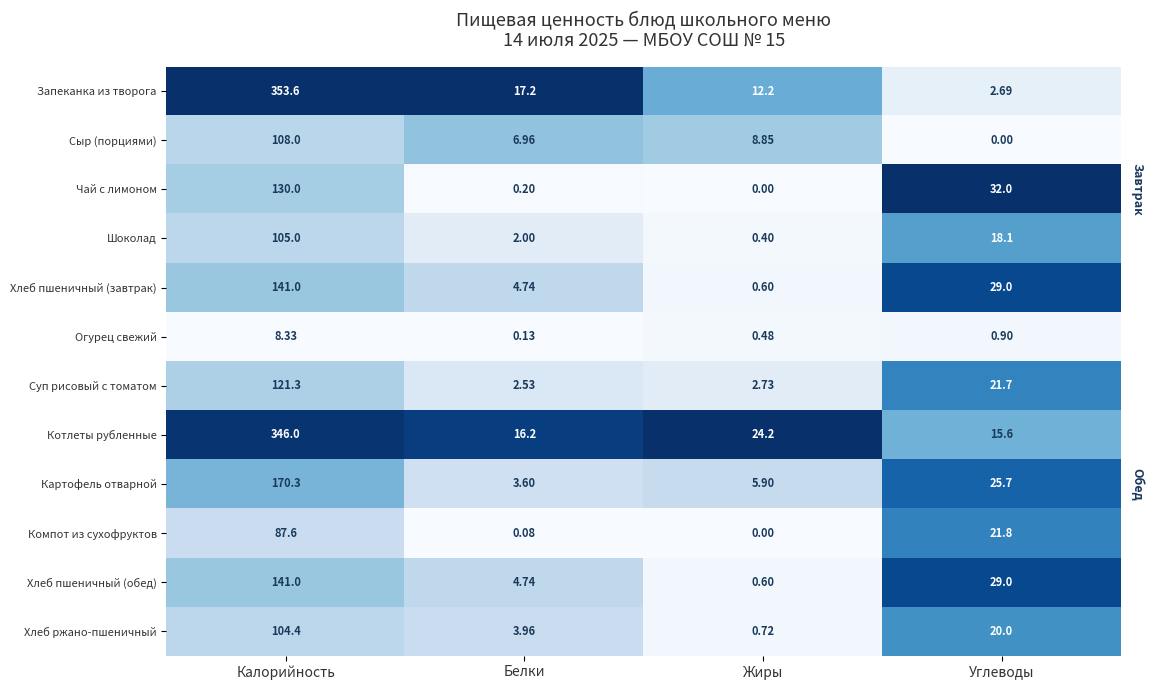

Rank the categories by Котлеты рубленные value from highest to lowest.

Калорийность, Жиры, Белки, Углеводы